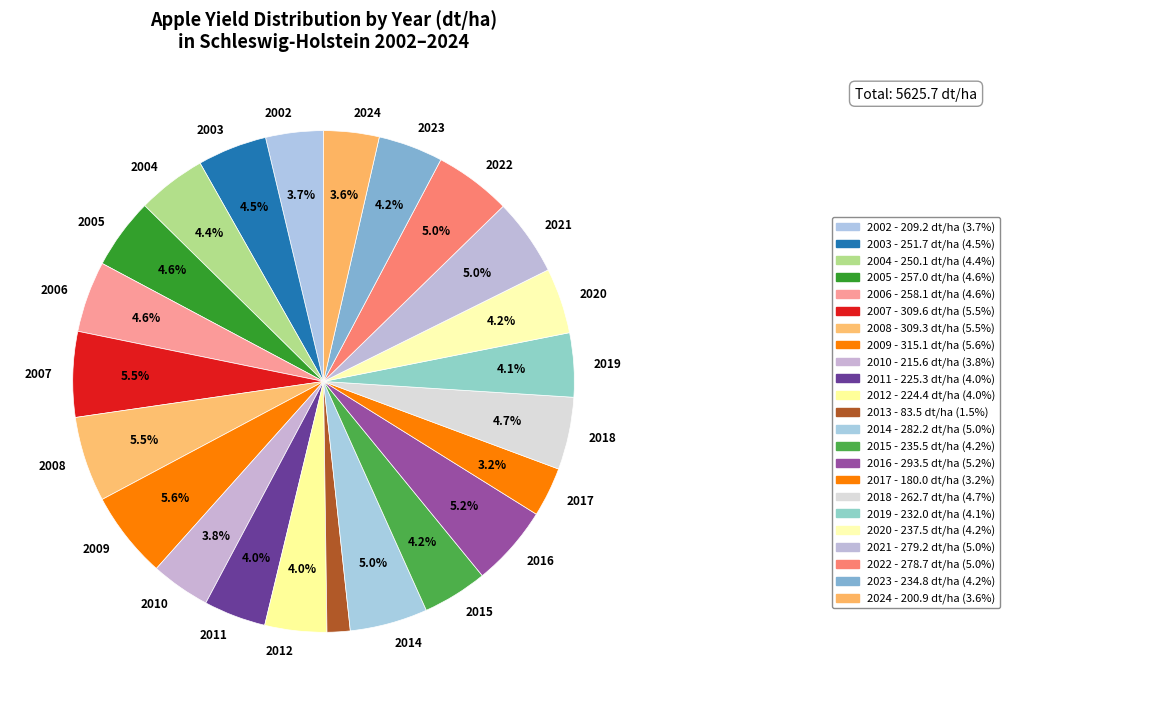

How many slices are in this pie chart?

23